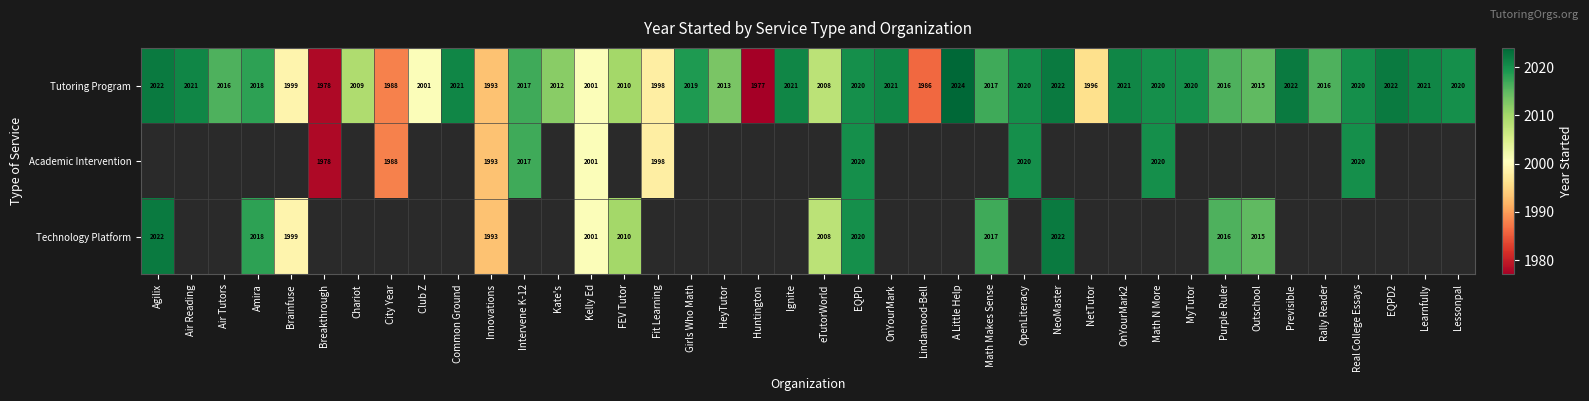

At which label does Tutoring Program reach its peak?

A Little Help